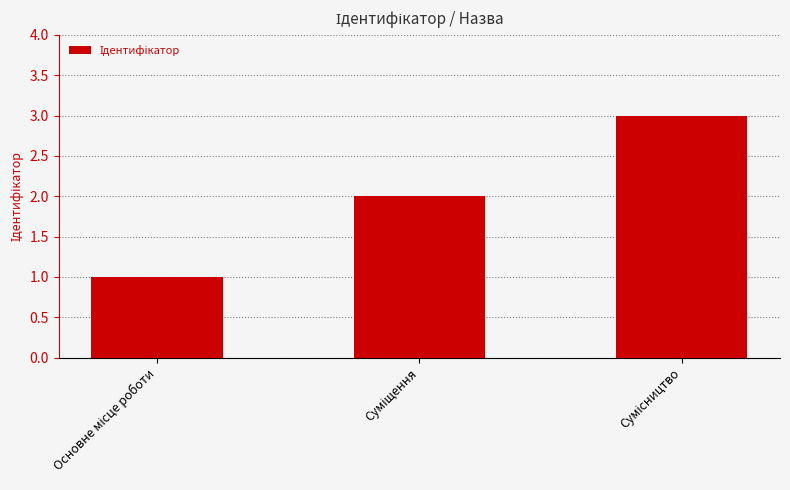

What is the maximum value shown in the chart?

3